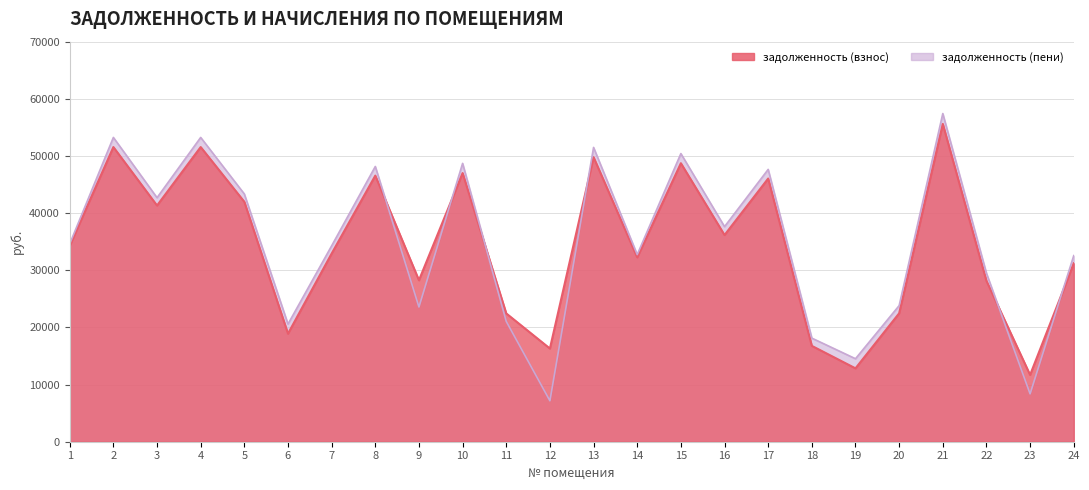

Reading left to right, list all the values displayed in this chart.

задолженность (взнос): 34297.8	51560.6	41328.4	51560.6	41978.4	18906.6	32921.3	46561.0	28249.7	47009.8	22448.1	16304.1	49789.0	32259.8	48731.8	36162.6	46051.0	16772.2	12839.5	22465.3	55610.2	28144.9	11691.3	31222.0
задолженность (пени): 34625.8	53242.1	42697.4	53242.1	43347.4	20588.1	34280.9	48160.6	23574.0	48704.2	21048.7	7160.6	51496.5	32741.0	50418.8	37635.7	47650.6	18126.2	14524.7	23817.5	57423.7	29486.0	8374.6	32566.8